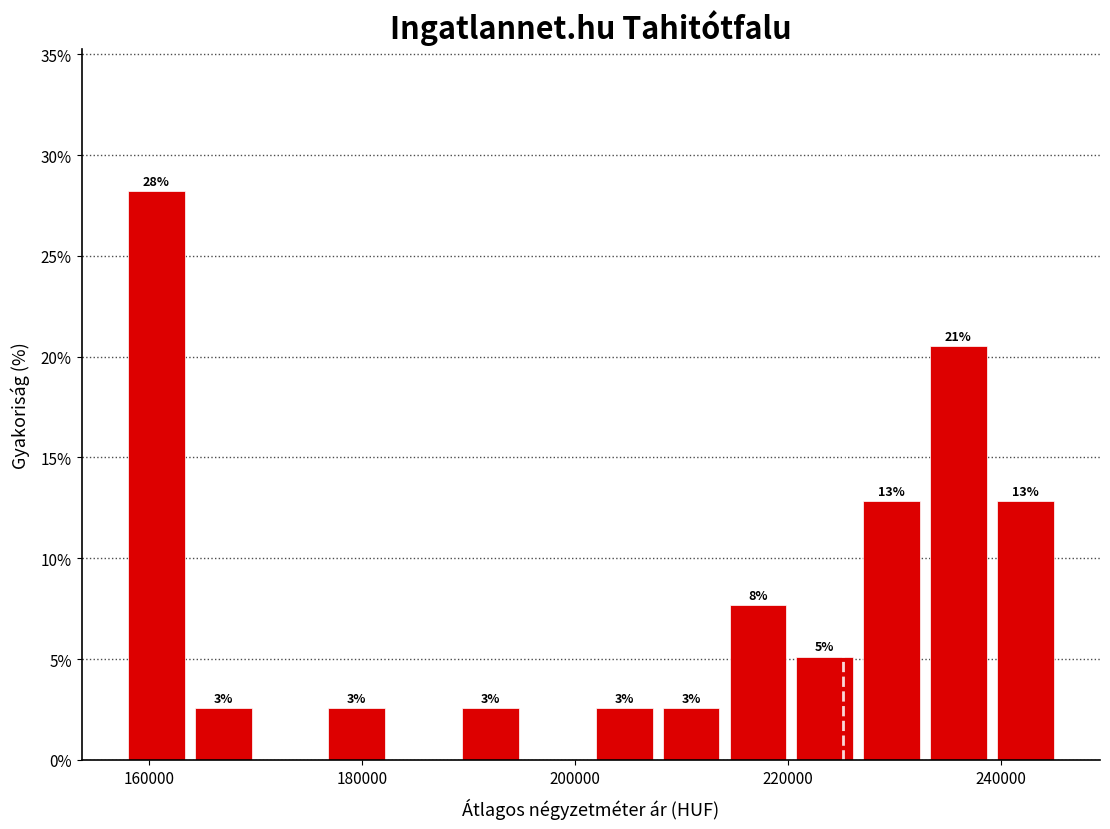

Read against the x-axis, roughly where is the centre of the tallest bar?

160000